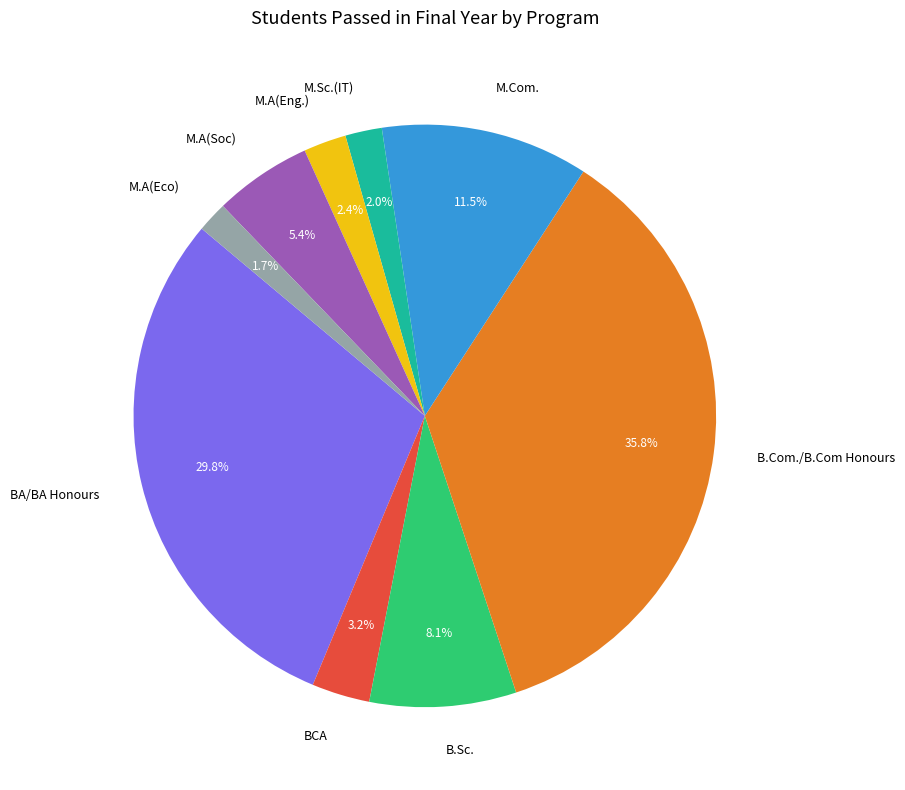

What percentage is the B.Com./B.Com Honours slice, to the nearest percent?

36%